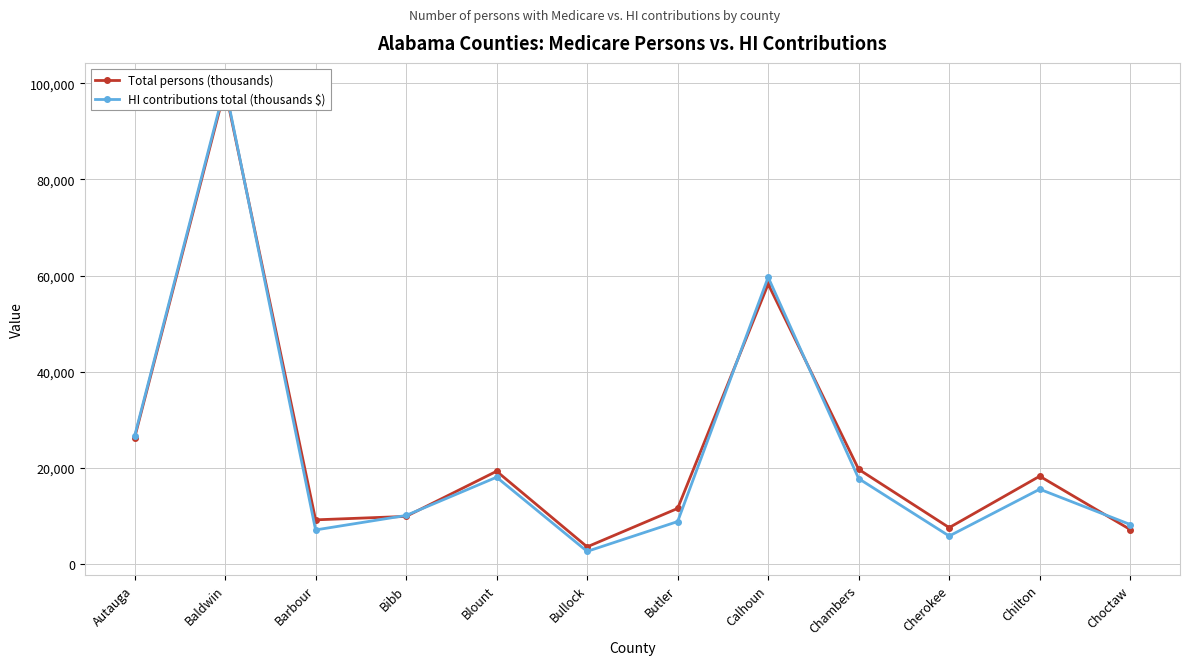

True or false: HI contributions total (thousands $) has more than 2 interior local peaks.

True